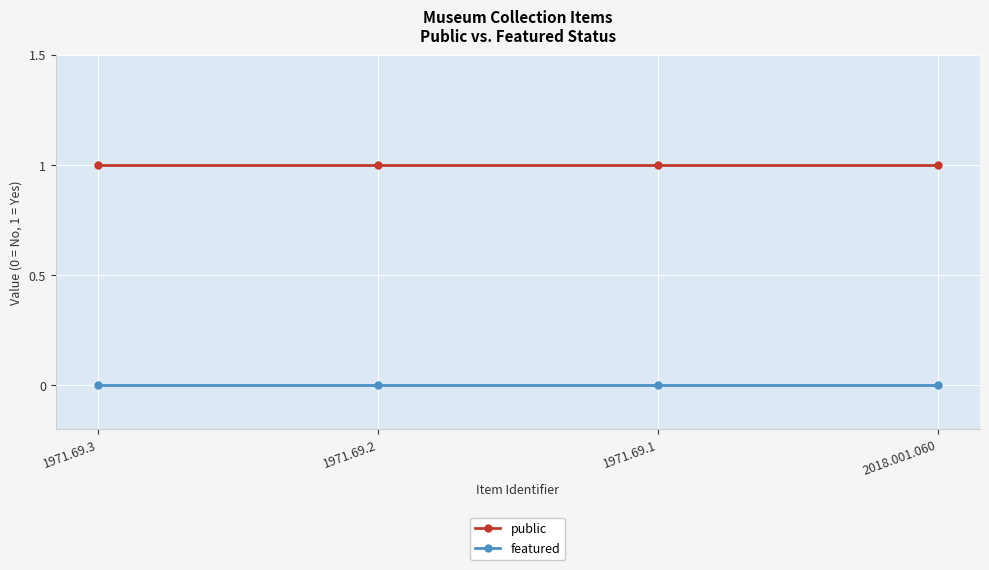

True or false: featured has more than 2 points higher than both neighbors.

False